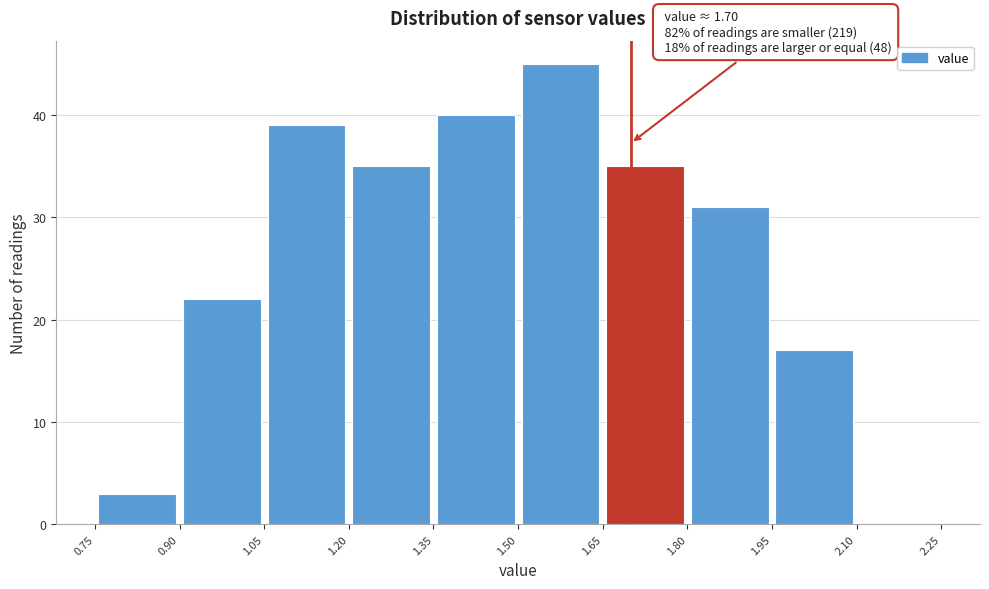

Which range on the x-axis has the tallest bar?

1.50 to 1.65